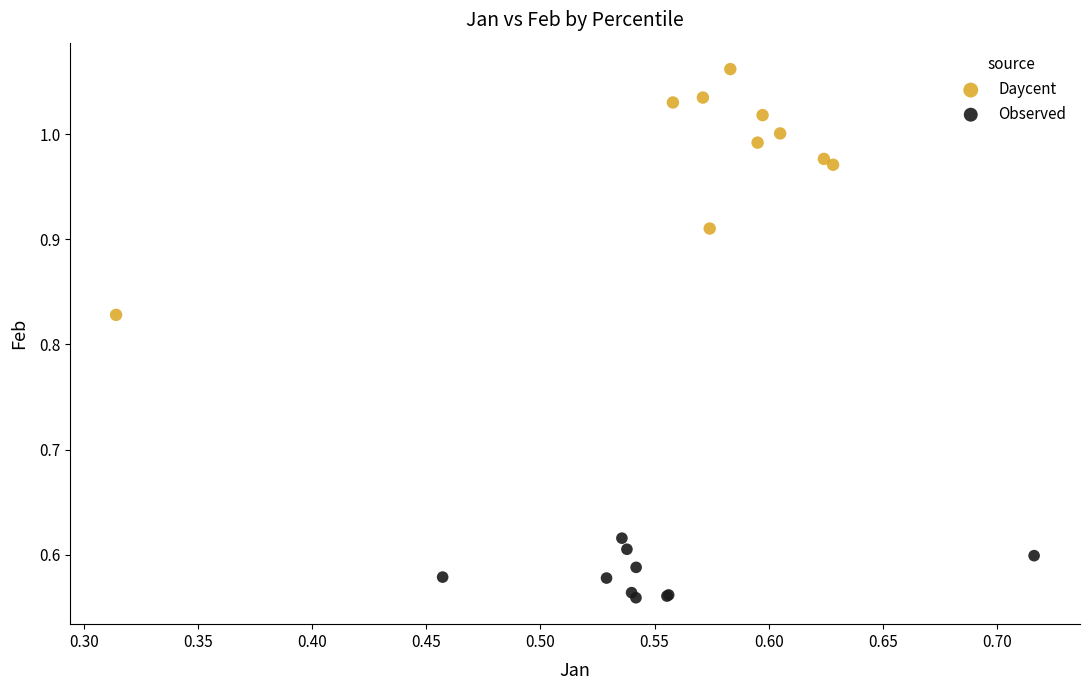

Which series reaches the maximum Y coordinate?

Daycent